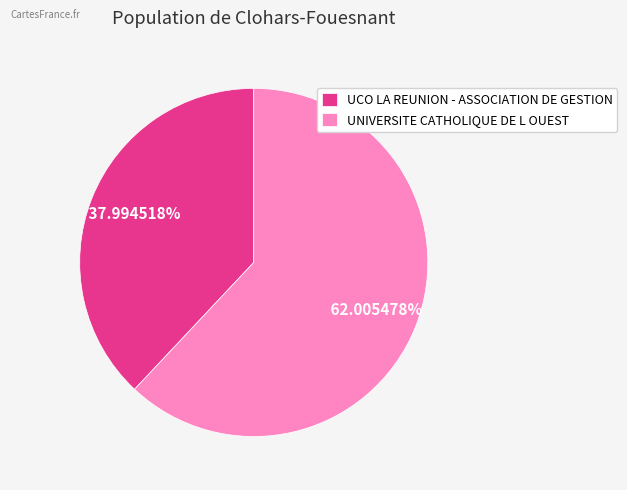

Between UCO LA REUNION - ASSOCIATION DE GESTION and UNIVERSITE CATHOLIQUE DE L OUEST, which is larger?

UNIVERSITE CATHOLIQUE DE L OUEST